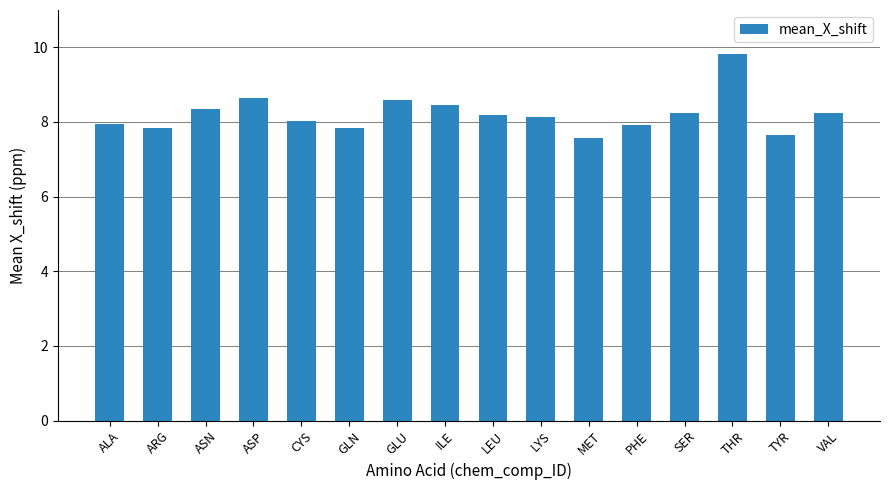

What is the sum of the values at ALA and PHE?

15.9